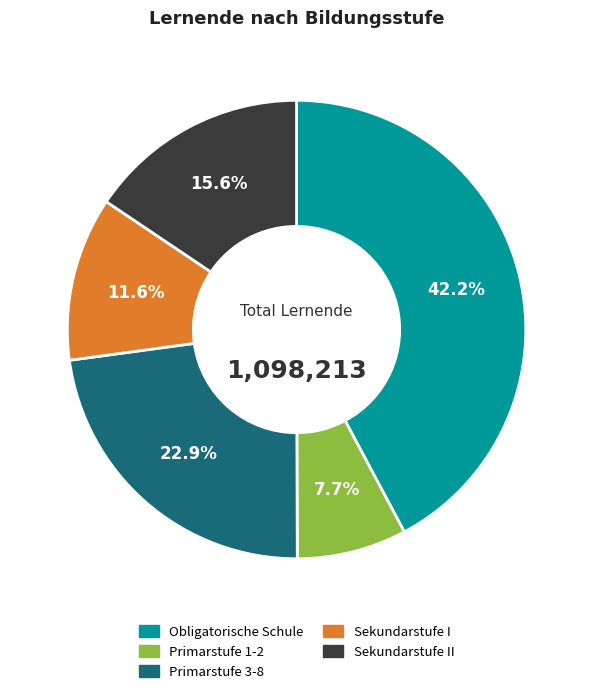

Is there any slice that represents more than half of the pie?

No